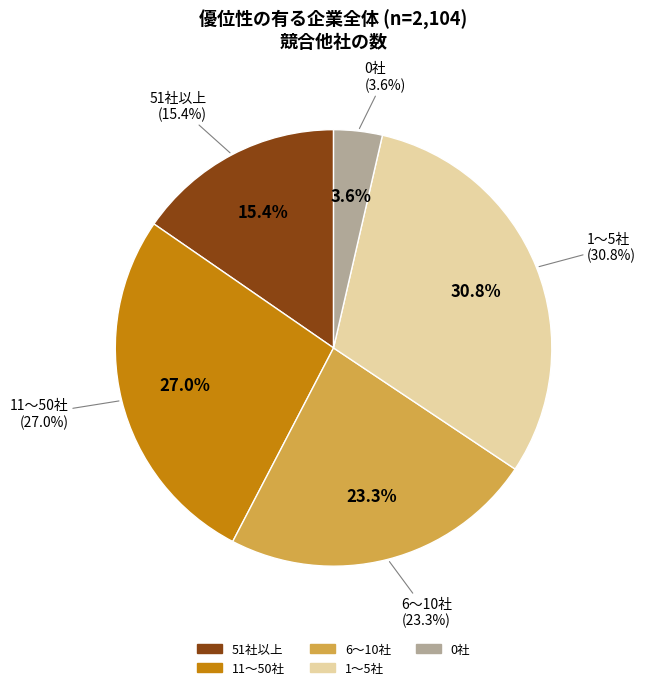

Which category has the biggest portion of the pie?

1～5社